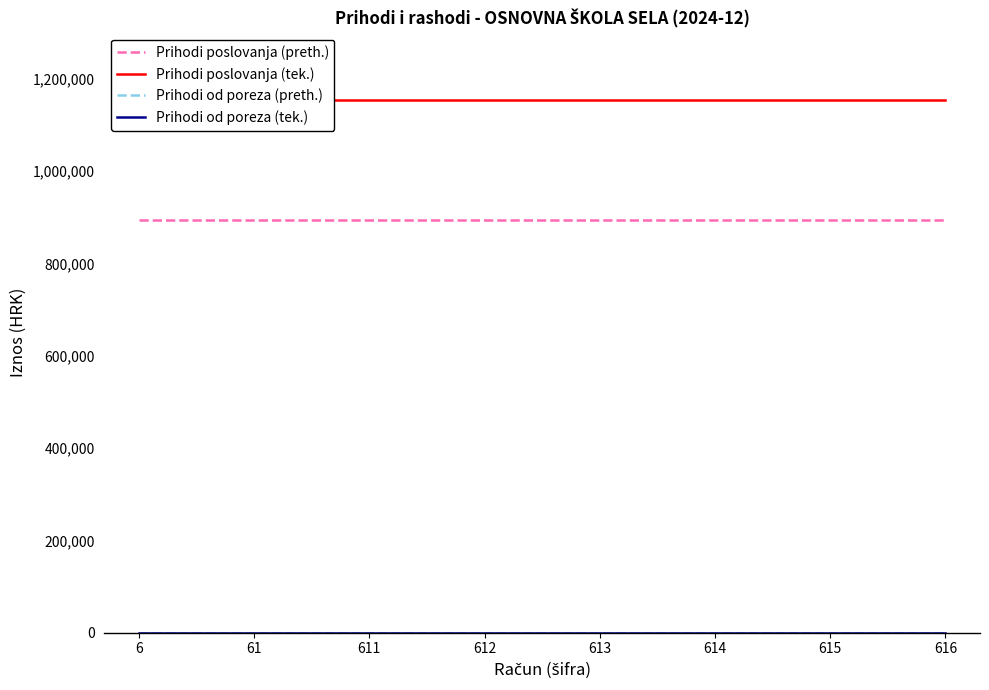

What is the spread (max minus min) of values at 616?

1153701.4